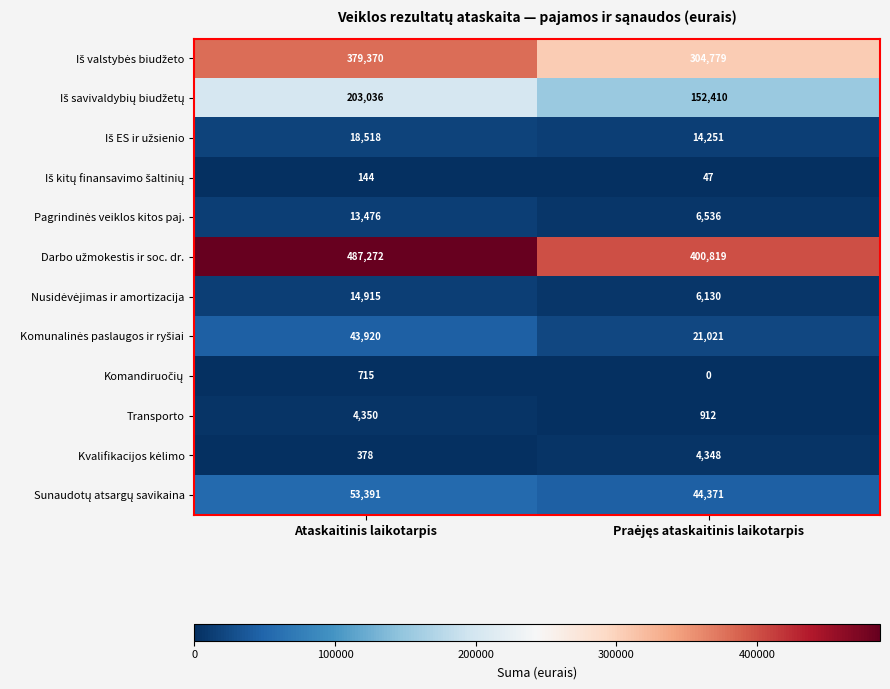

What is the greatest value displayed?

487272